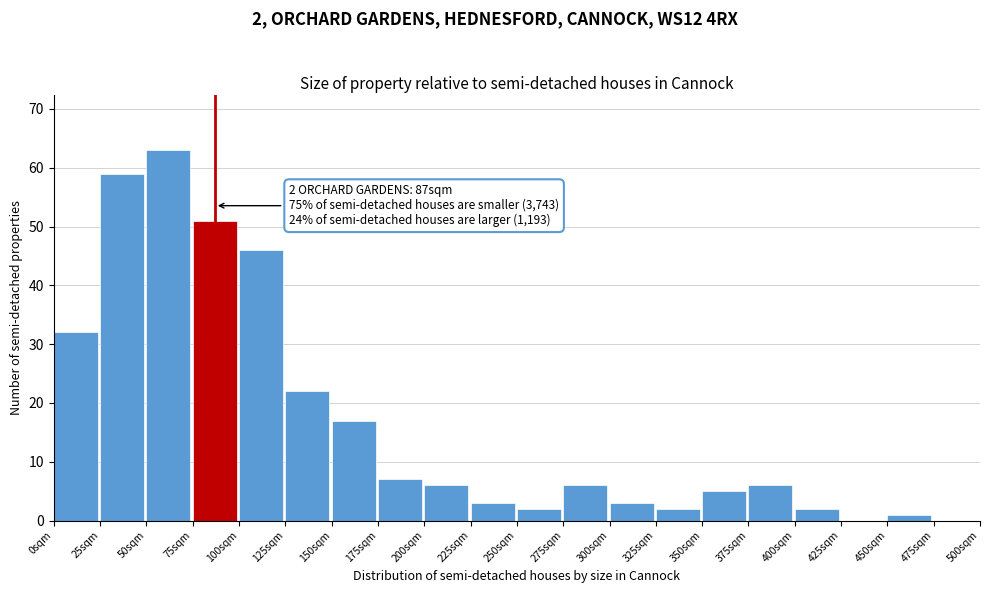

Over which range of the x-axis is the bar tallest?

50 to 75